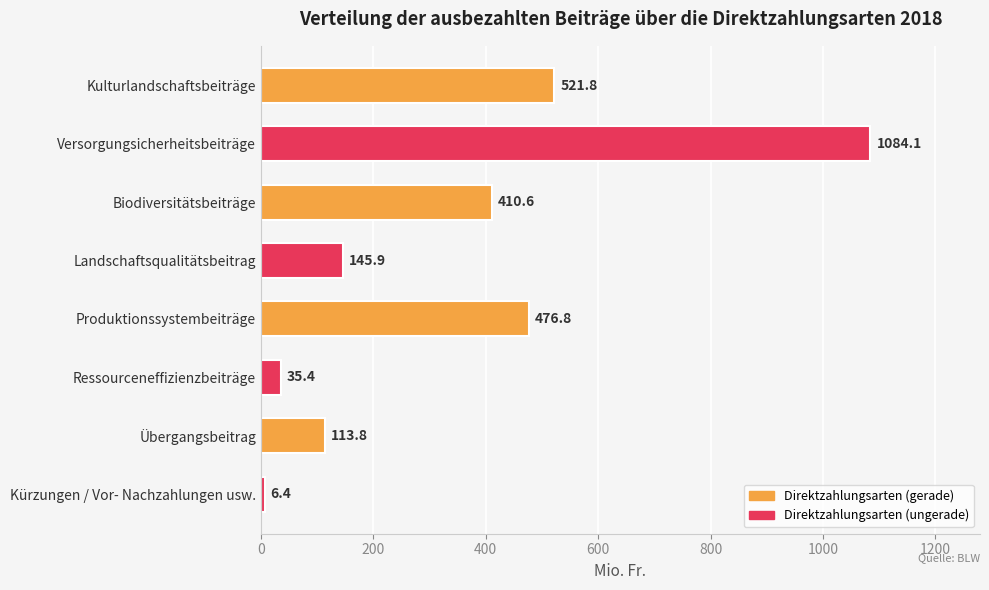

The chart shows a value of 145.9 at Landschaftsqualitätsbeitrag. True or false?

True